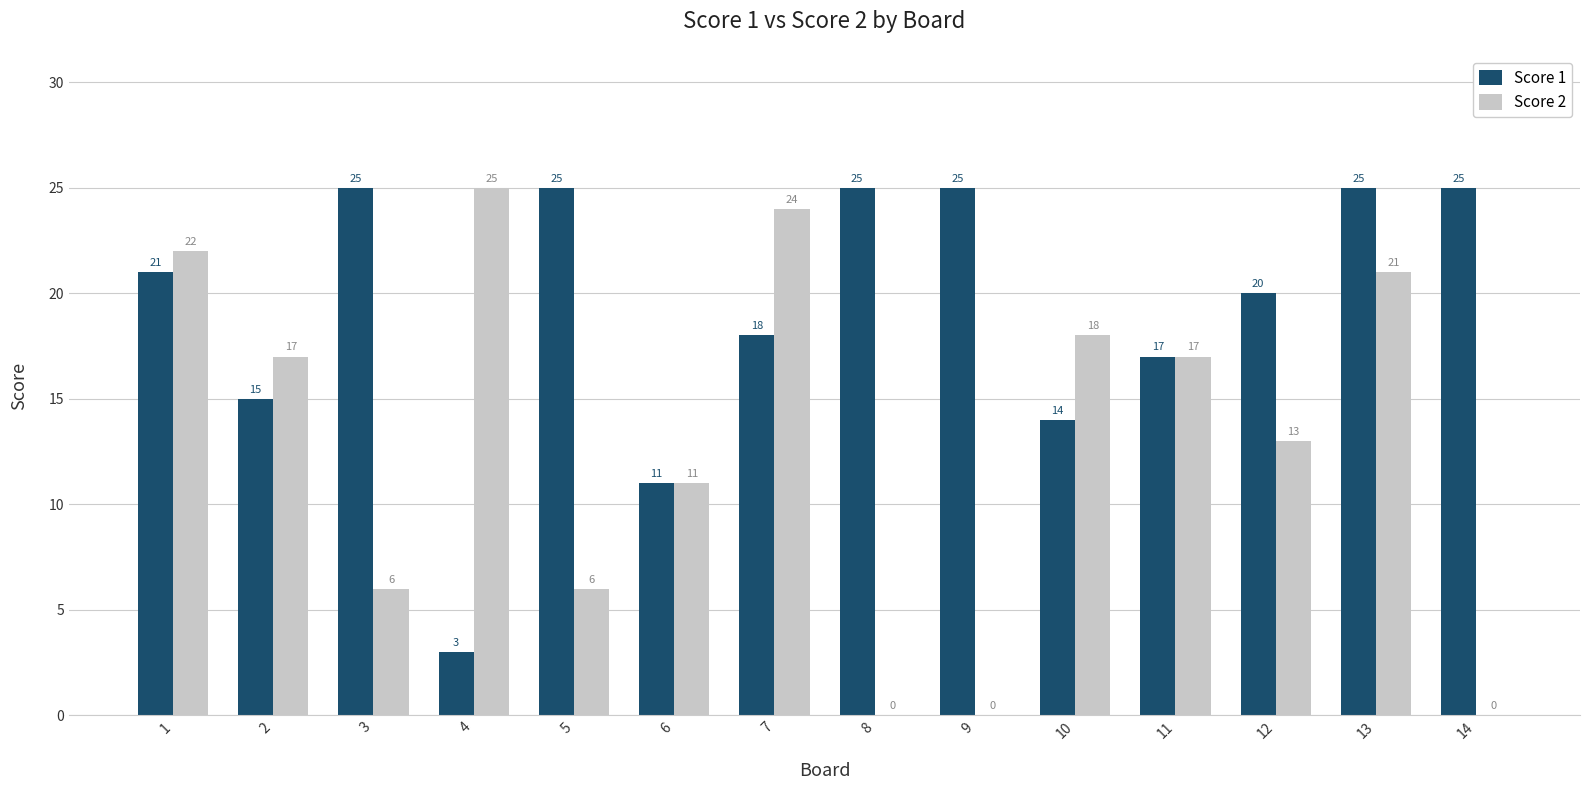

Reading left to right, list all the values displayed in this chart.

Score 1: 1=21	2=15	3=25	4=3	5=25	6=11	7=18	8=25	9=25	10=14	11=17	12=20	13=25	14=25
Score 2: 1=22	2=17	3=6	4=25	5=6	6=11	7=24	8=0	9=0	10=18	11=17	12=13	13=21	14=0